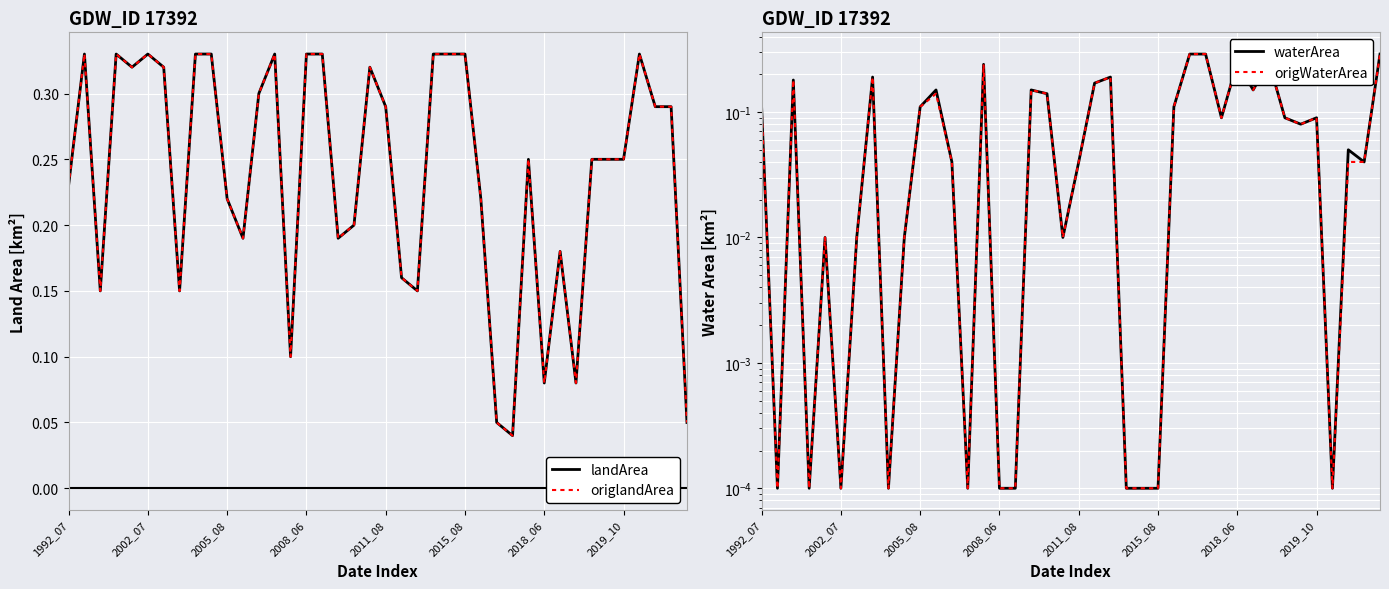

The waterArea series shows 0.0 at 16. True or false?

False